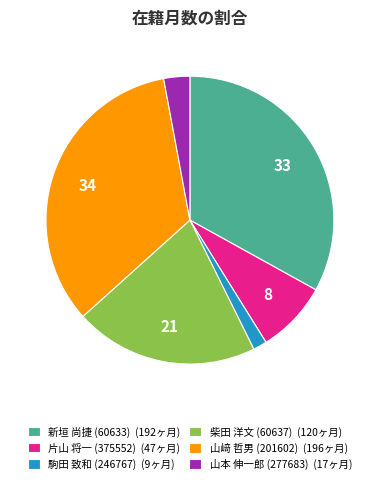

Is there a majority slice in this chart?

No